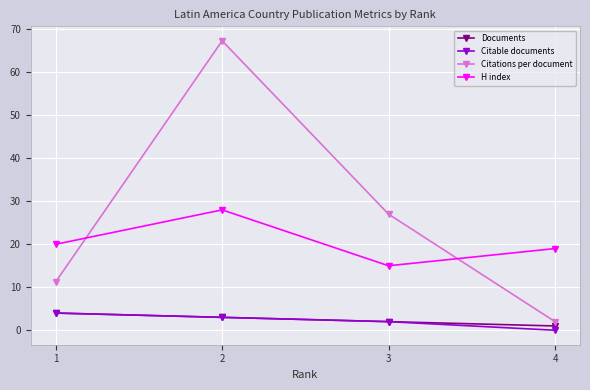

List the labels in order of Citations per document value, smallest first.

4, 1, 3, 2